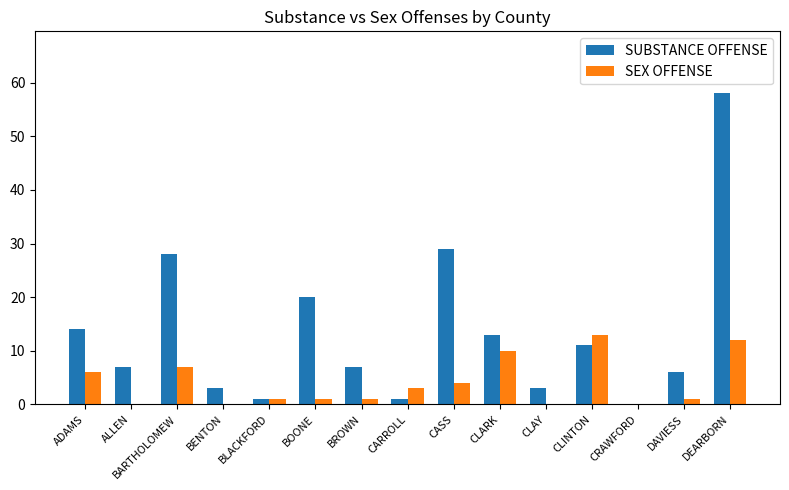

How many series are shown in this chart?

2